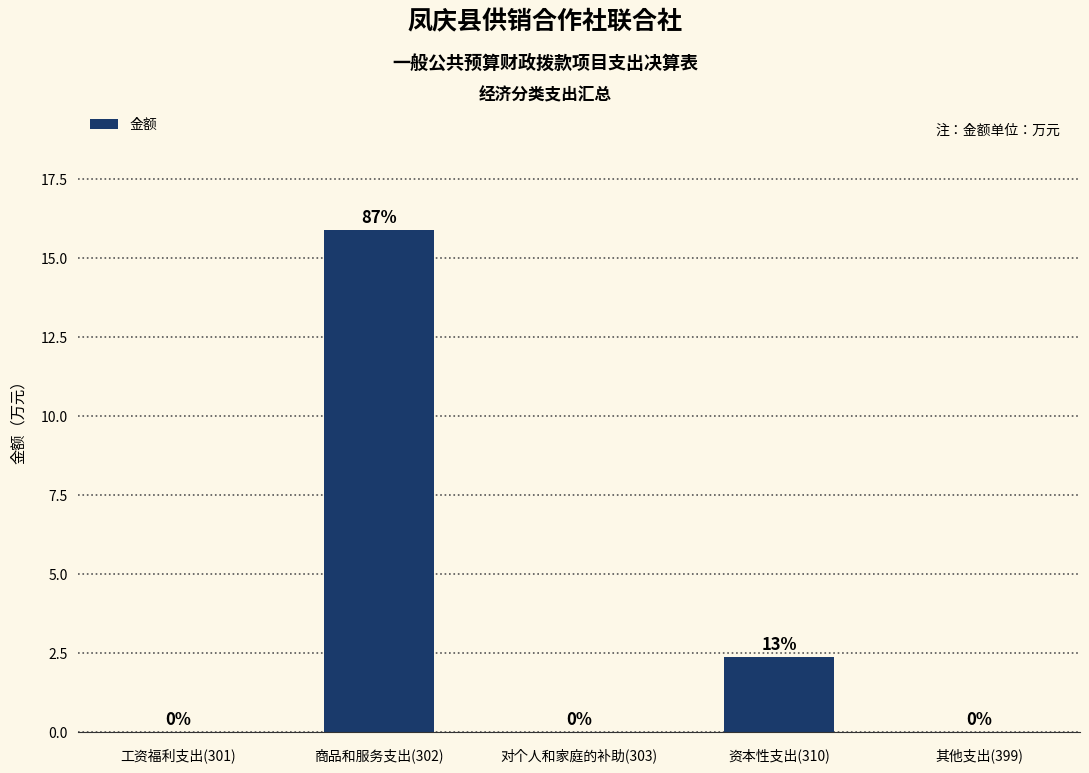

What is the average value?

3.7